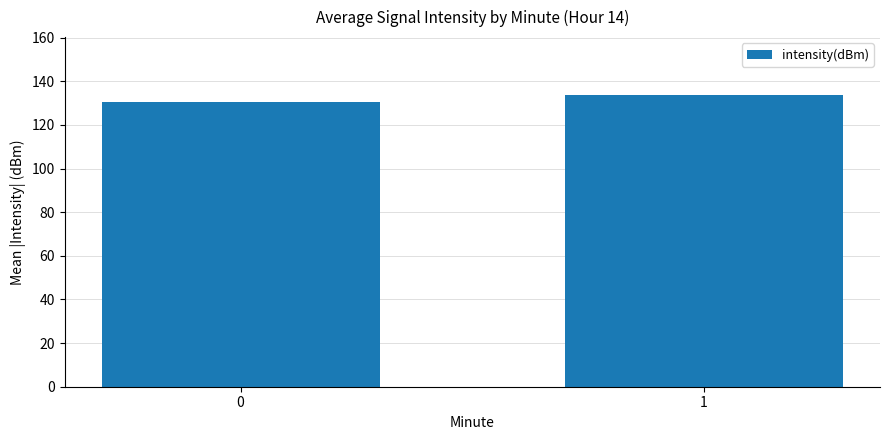

How many values are below 133?

1